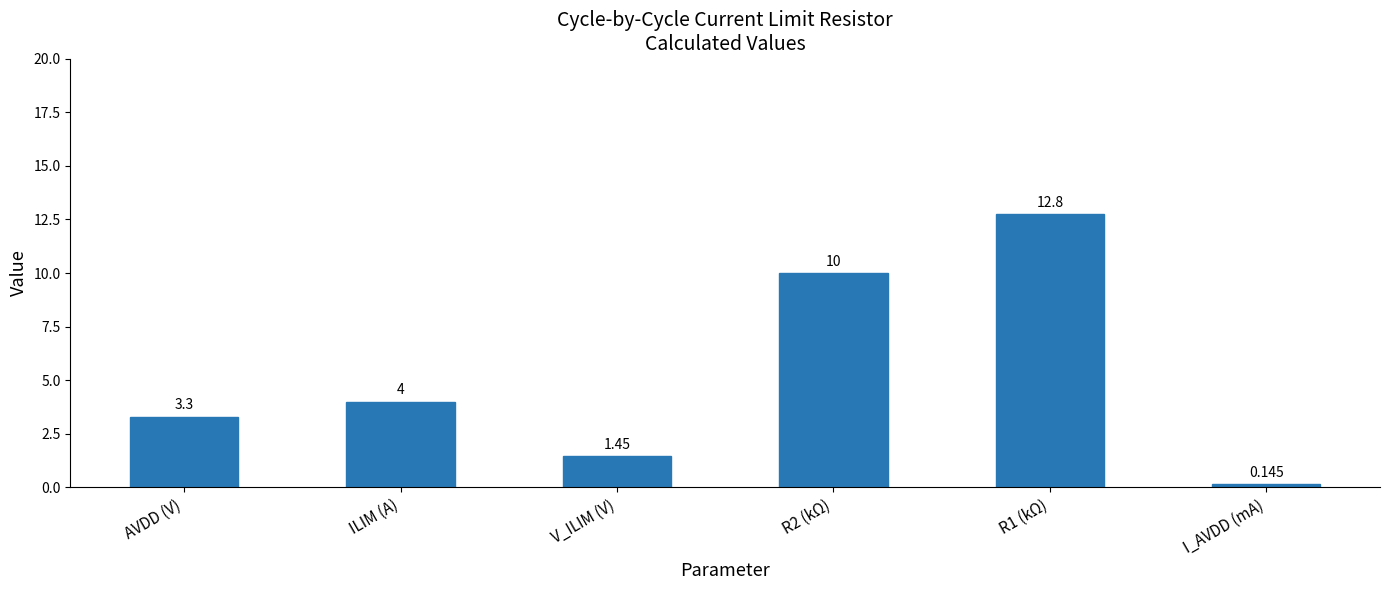

What is the label of the 1st bar from the left?

AVDD (V)